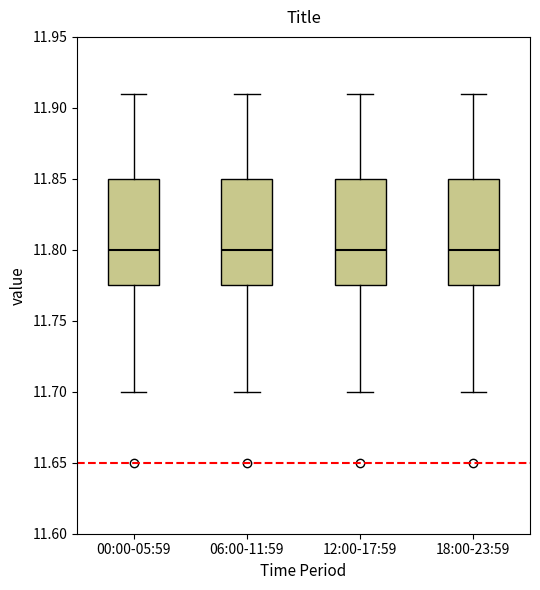

Reading left to right, read every box against the y-axis: the position of its median line, the range the box covers, and the ends of its whiskers. The values are not printed on the chart, so give them approximately, as read against the axis.

00:00-05:59: median 11.800, box 11.775 to 11.850, whiskers 11.700 to 11.910
06:00-11:59: median 11.800, box 11.775 to 11.850, whiskers 11.700 to 11.910
12:00-17:59: median 11.800, box 11.775 to 11.850, whiskers 11.700 to 11.910
18:00-23:59: median 11.800, box 11.775 to 11.850, whiskers 11.700 to 11.910